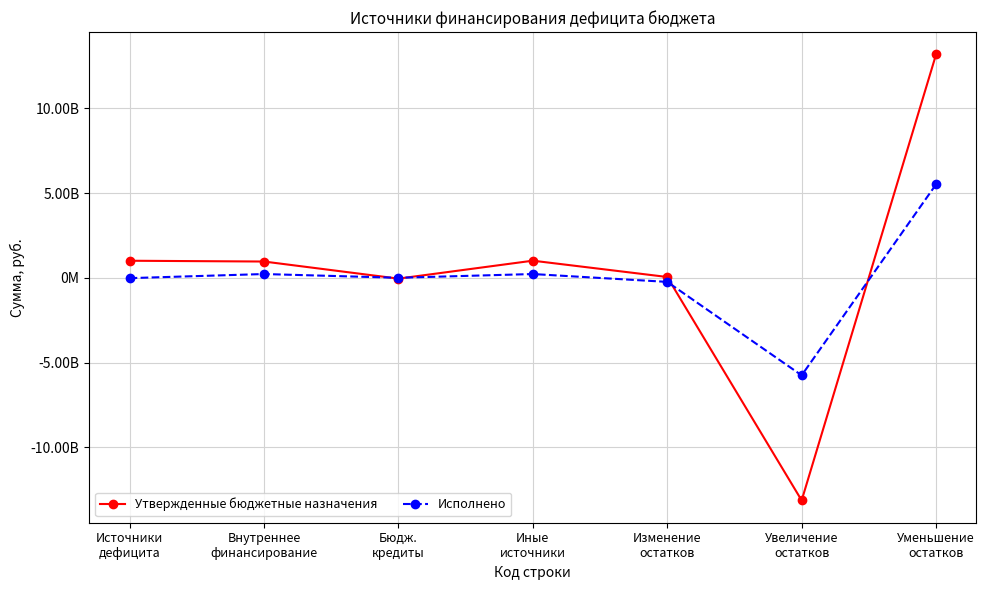

At which category does the chart reach its peak across all series?

Уменьшение
остатков